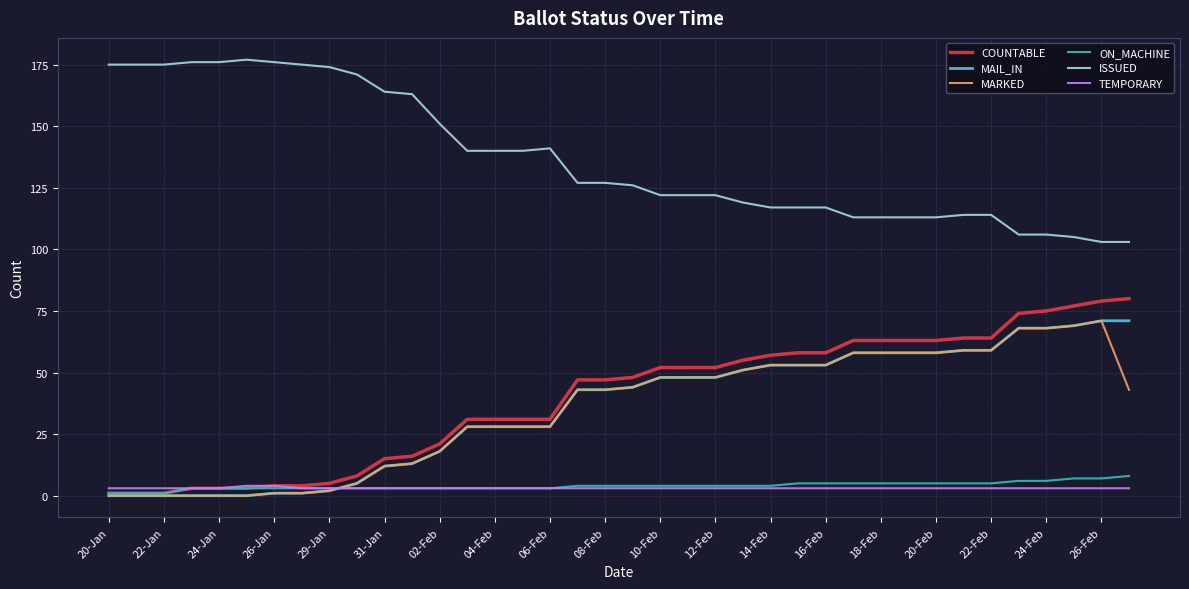

Which series has the largest total across all categories?

ISSUED